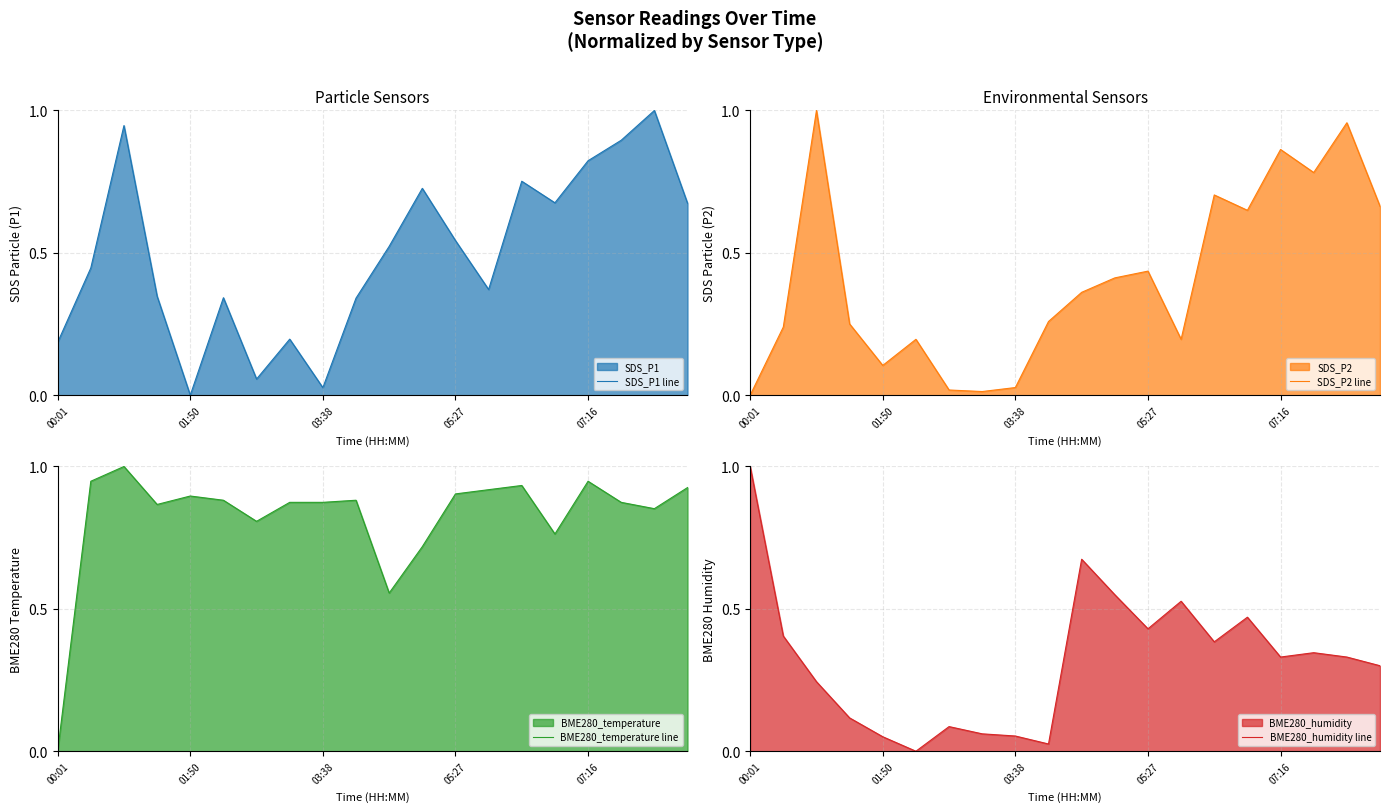

True or false: SDS_P1 line and BME280_temperature line cross at least once.

True